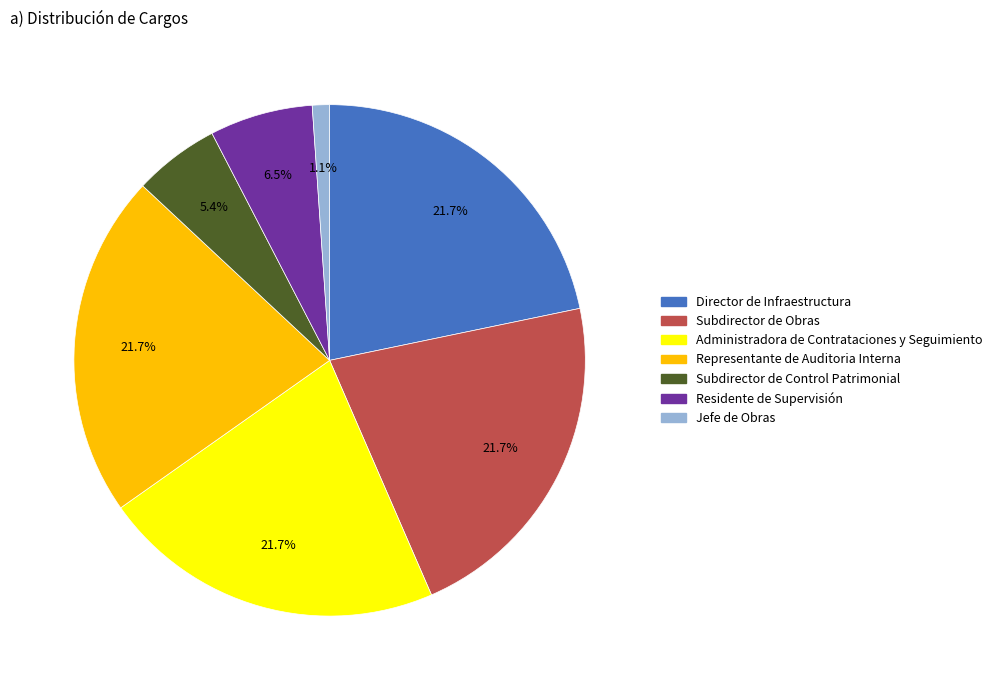

To the nearest percent, what is the difference between the largest and smallest slice percentages?

21%